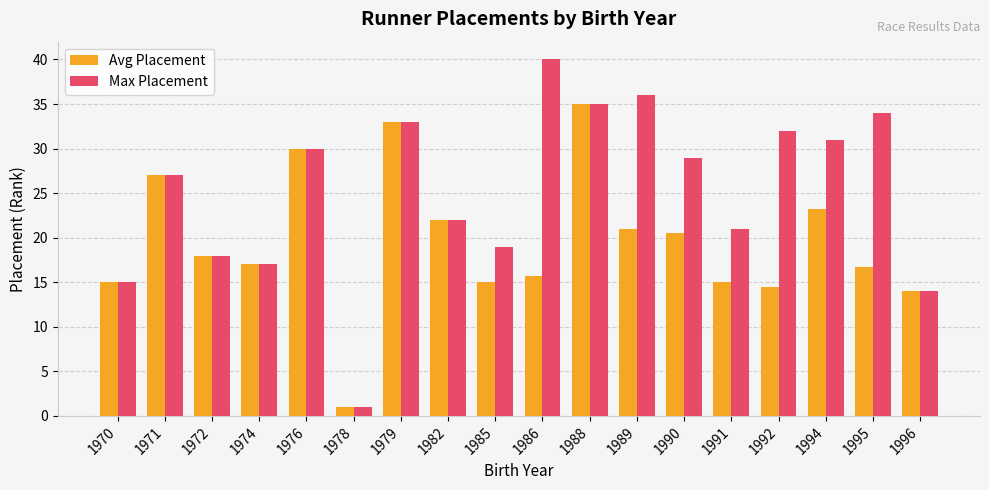

At which category does the chart reach its minimum across all series?

1978